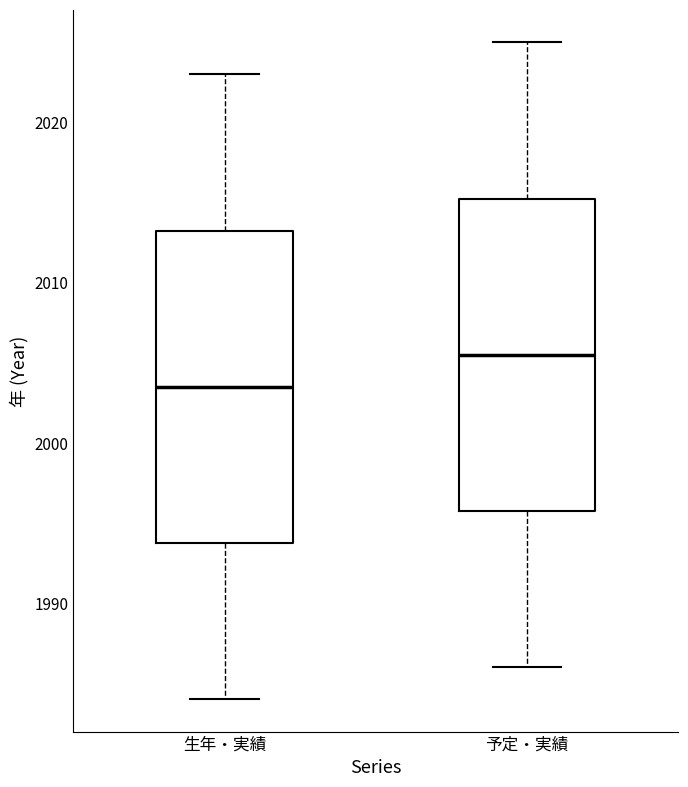

Reading left to right, read every box against the y-axis: the position of its median line, the range the box covers, and the ends of its whiskers. The values are not printed on the chart, so give them approximately, as read against the axis.

生年・実績: median 2004, box 1994 to 2013, whiskers 1984 to 2023
予定・実績: median 2006, box 1996 to 2015, whiskers 1986 to 2025